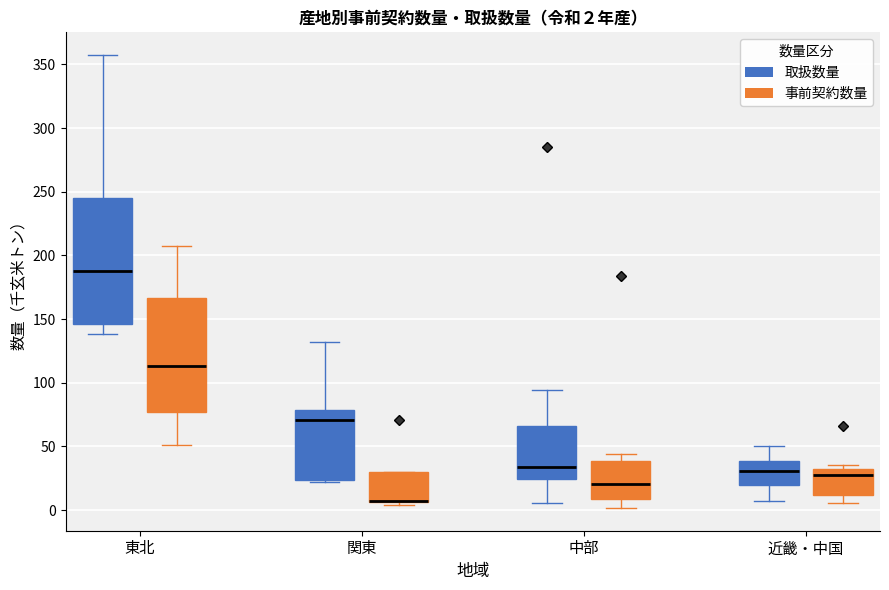

Comparing the boxes themselves (not the whiskers), which one is the tallest?

東北 (取扱数量)